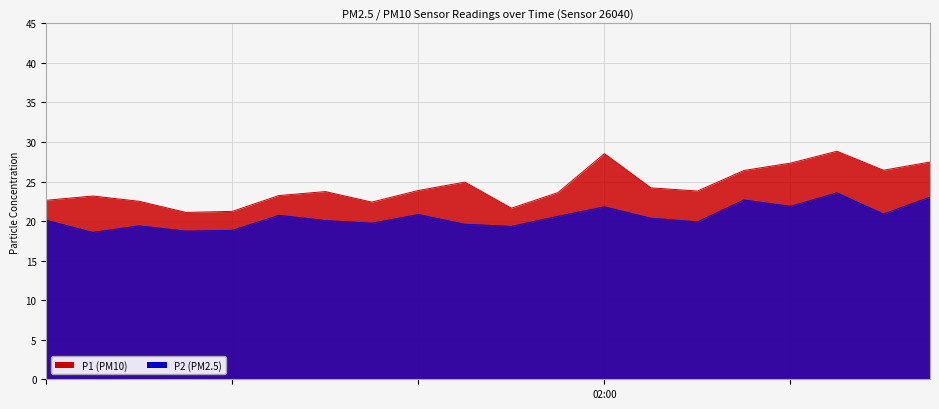

Which has a higher value, 03:00 or 07:00?

07:00